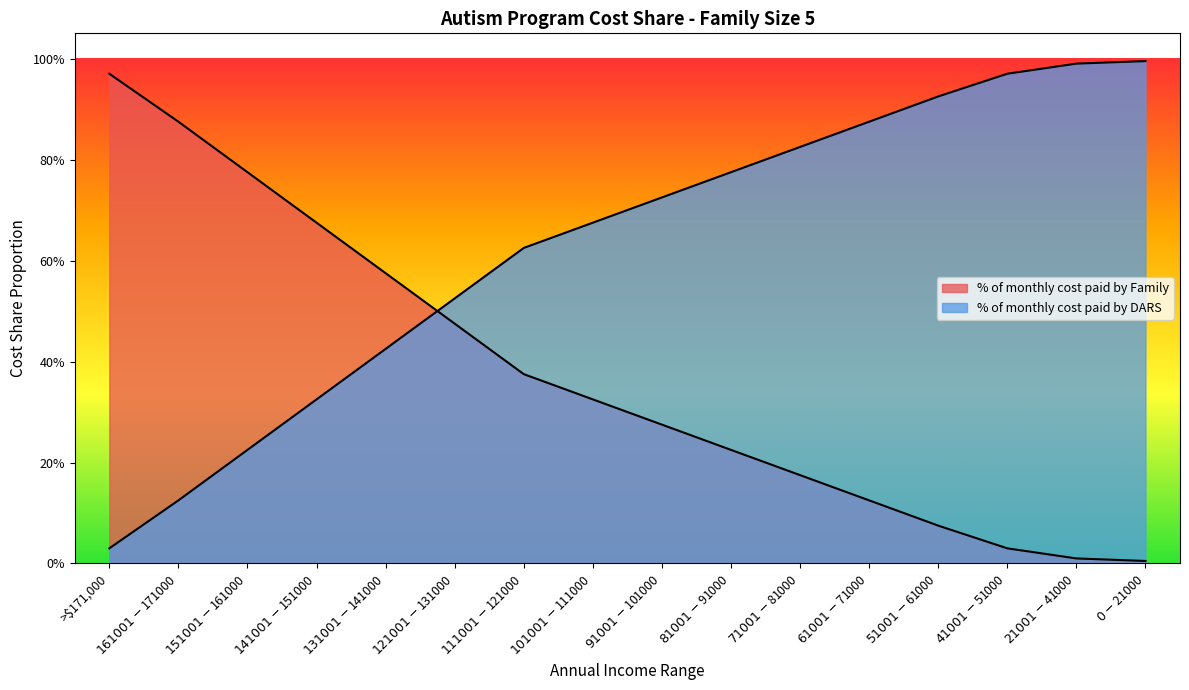

What is the value of the % of monthly cost paid by Family point at the 10th from the left?

0.2